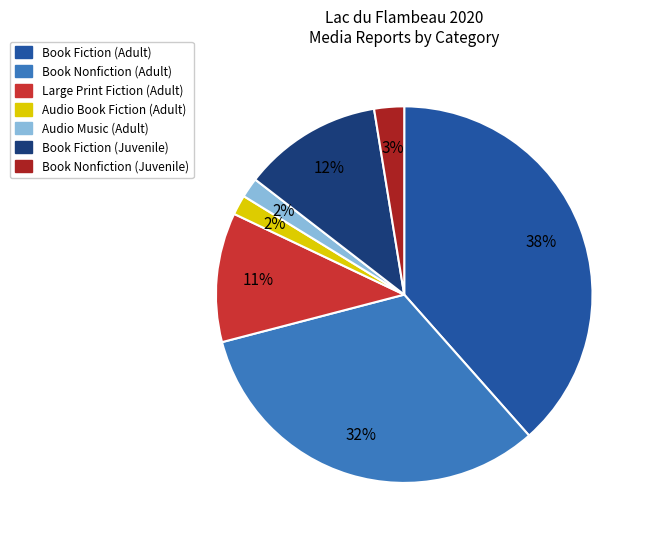

To the nearest percent, what is the average slice percentage?

14%